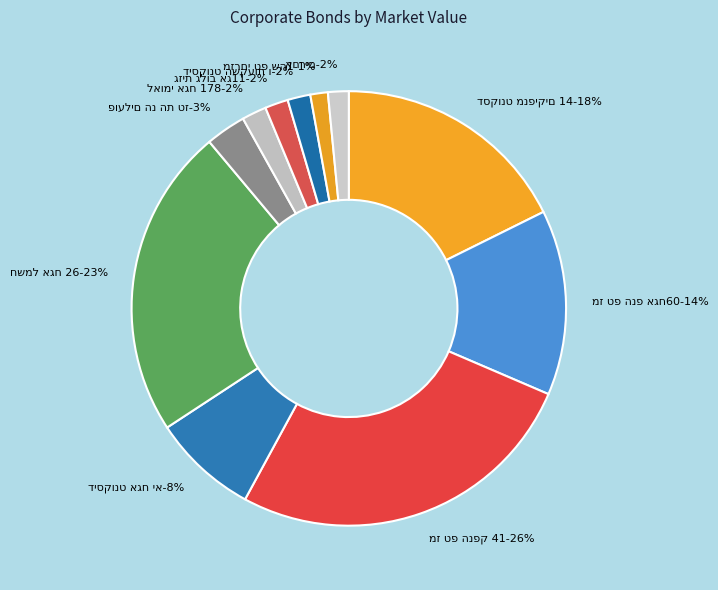

What percentage do דיסקונט אגח יא and גזית גלוב אג11 together represent?

9.6%